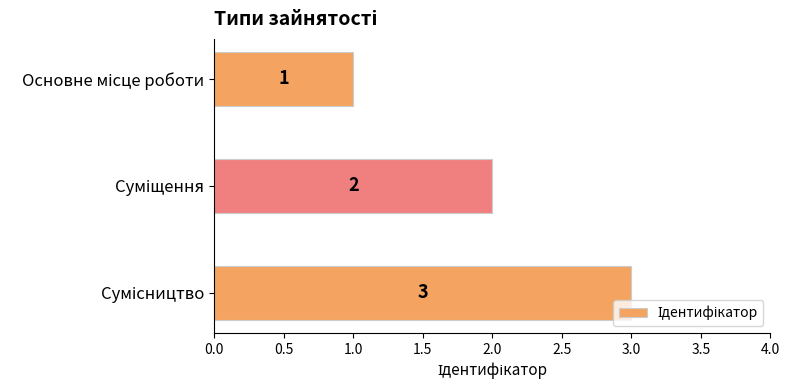

What is the value of the 1st bar from the top?

1